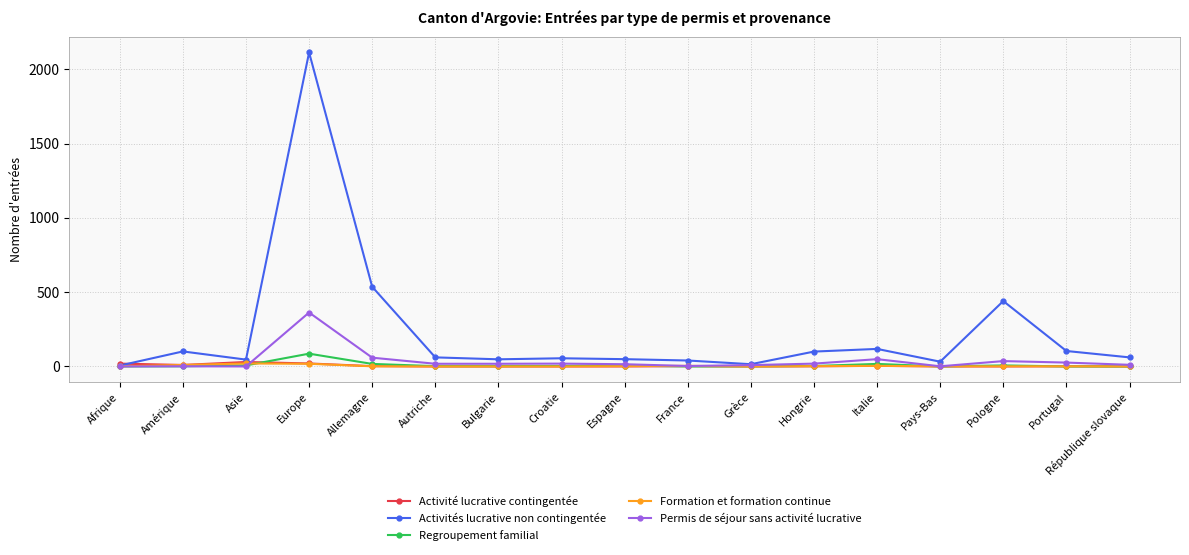

What is the average value of the Activités lucrative non contingentée series?

231